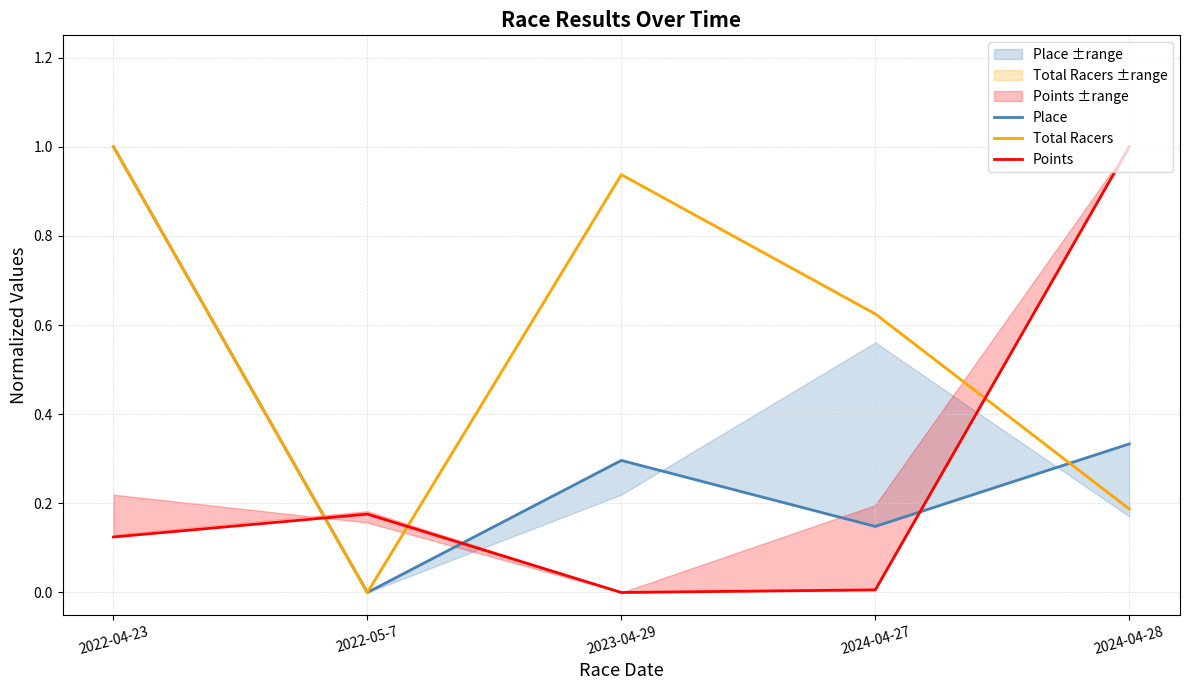

Rank the series at 2022-05-7 from highest to lowest value.

Points, Place, Total Racers